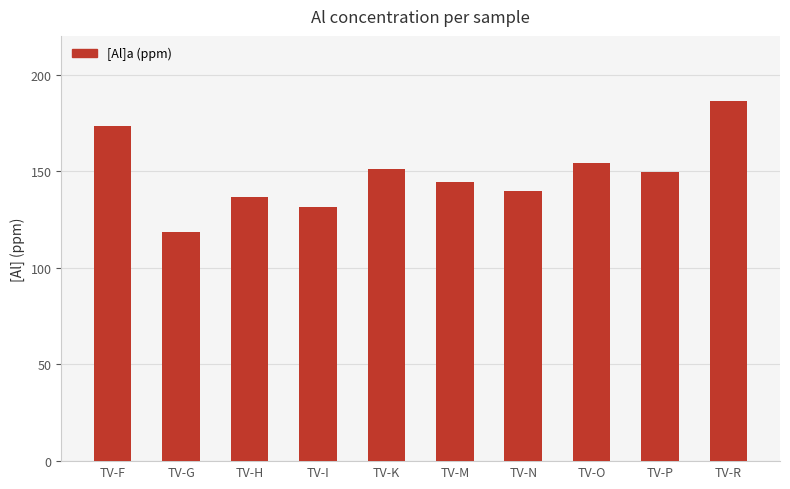

What is the value of the 1st bar from the left?

173.6